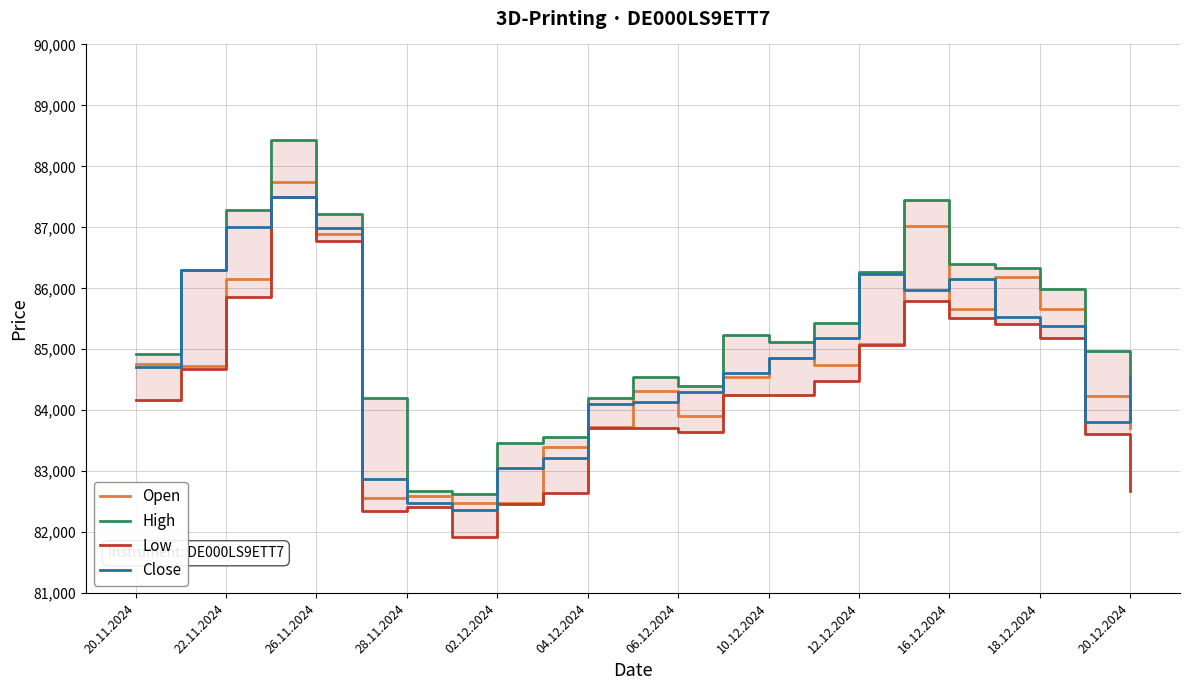

Is the value of Open at 04.12.2024 greater than the value of Close at 28.11.2024?

Yes